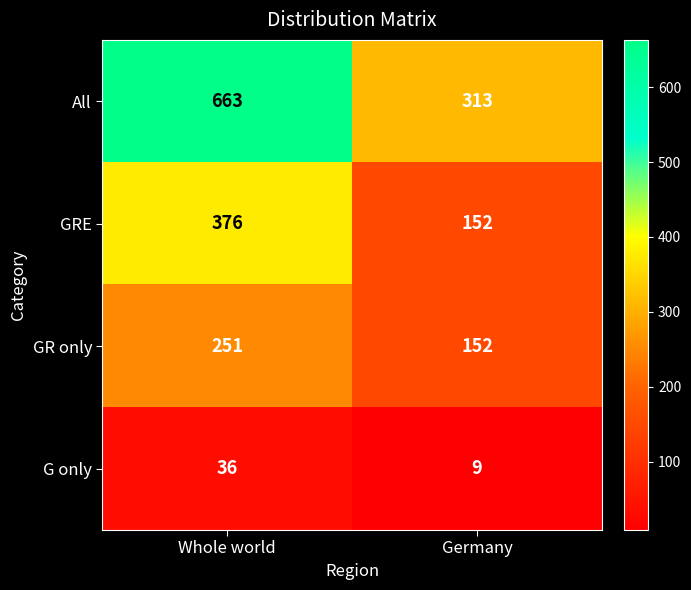

Rank the series by their maximum value, from highest to lowest.

All, GRE, GR only, G only